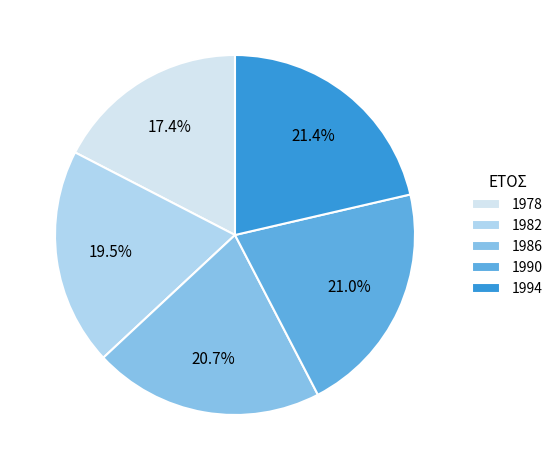

What portion of the pie excludes 1994?

78.6%